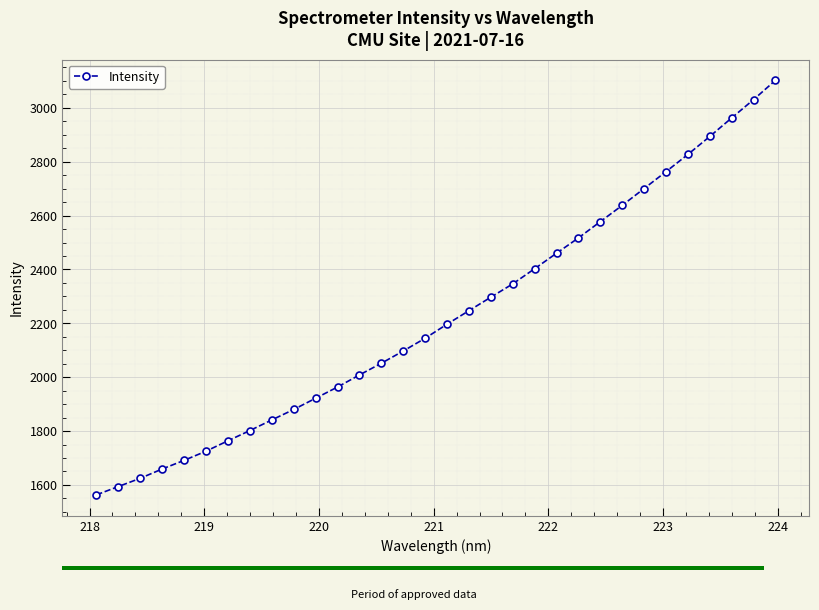

What is the average value?

2228.0